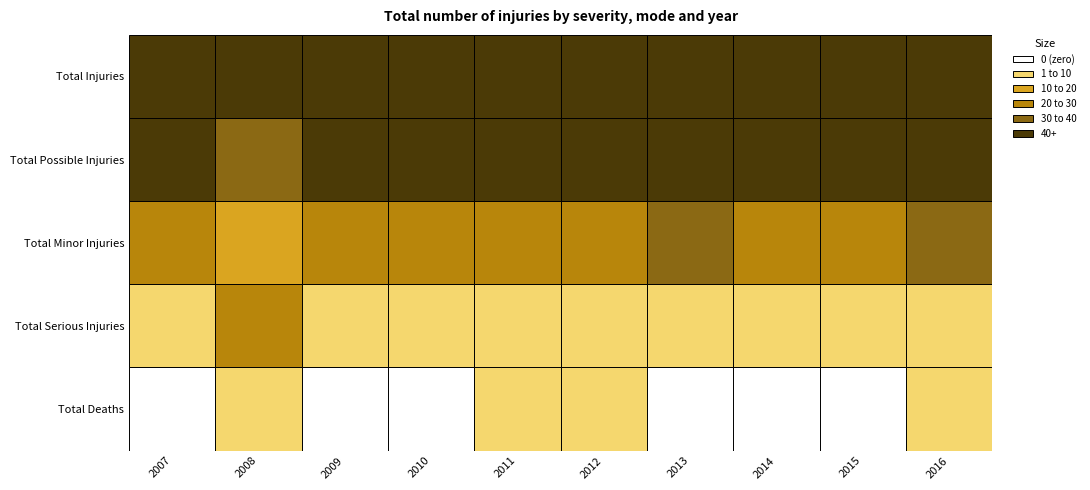

What is the difference between the Total Injuries values at 2015 and 2016?

58